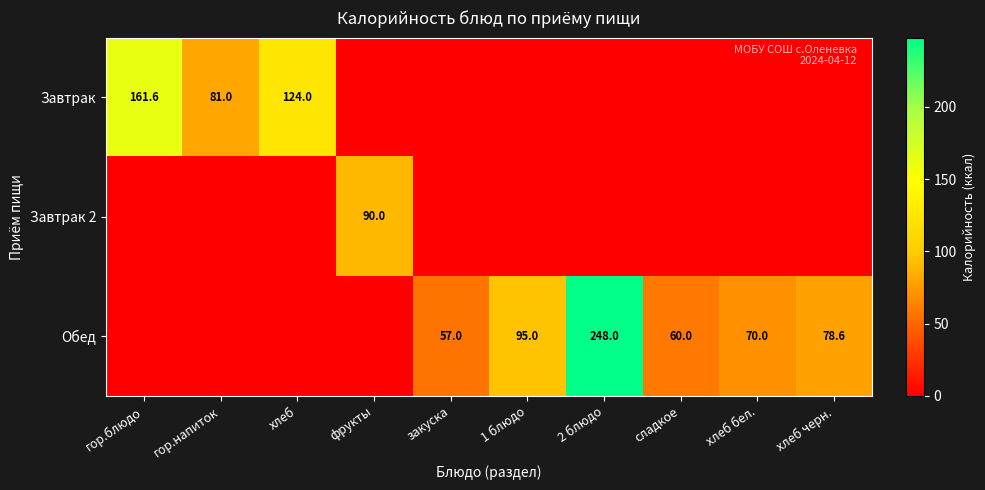

What is the sum of the Обед values at 1 блюдо and 2 блюдо?

343.0